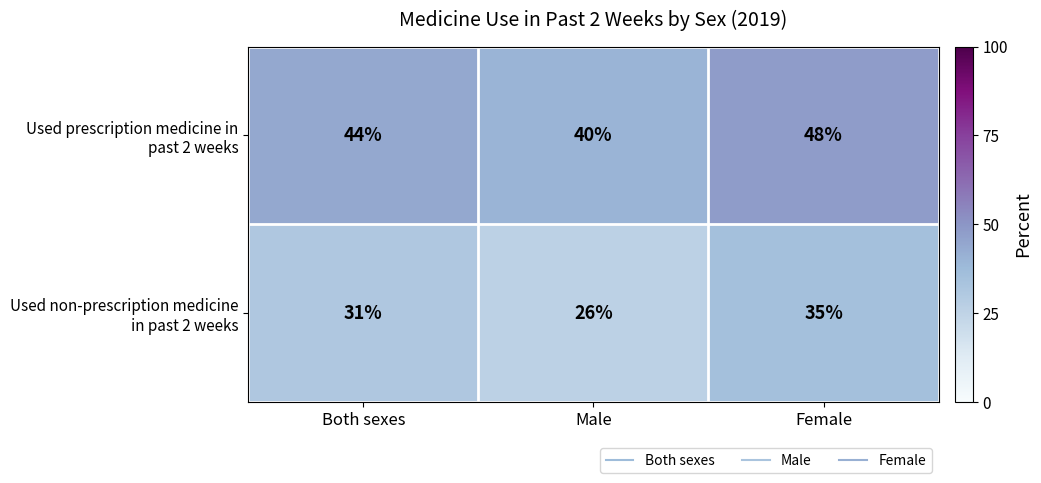

What is the spread (max minus min) of values at Female?

13